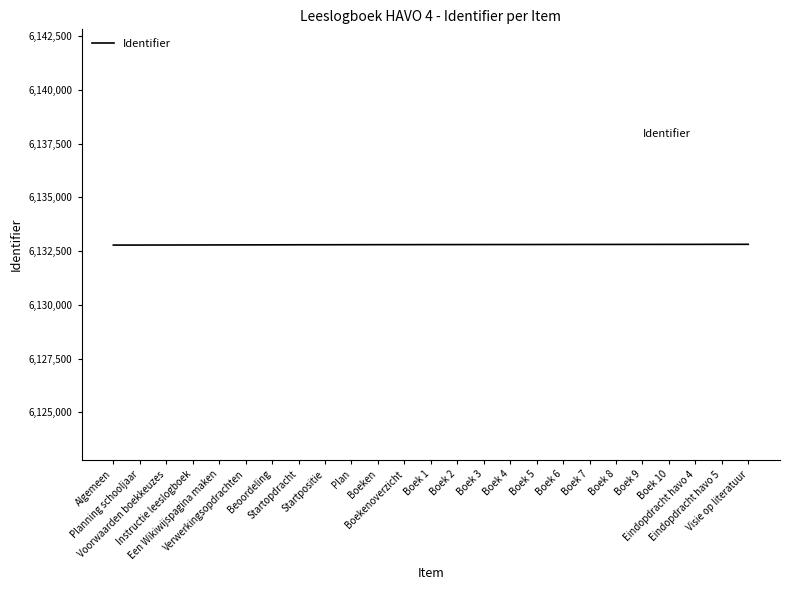

What is the maximum value shown in the chart?

6132815